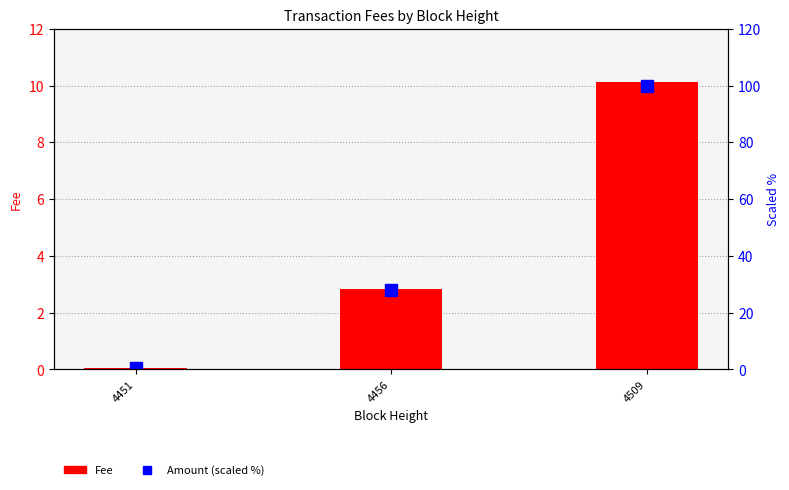

Which has a higher value, 4451 or 4456?

4456